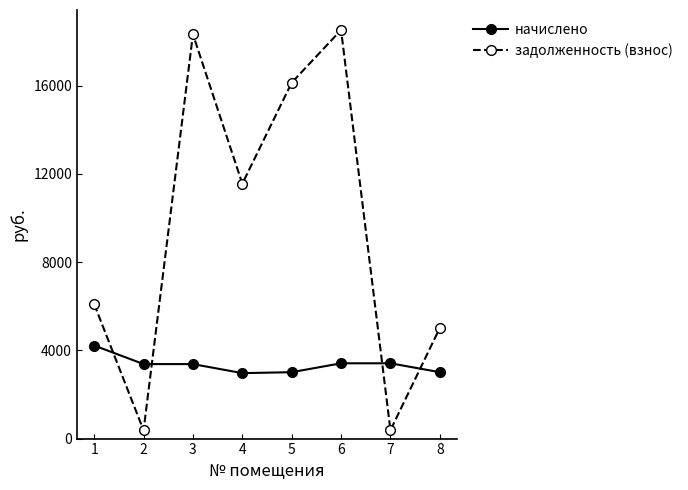

What are all the series names shown in the legend?

начислено, задолженность (взнос)